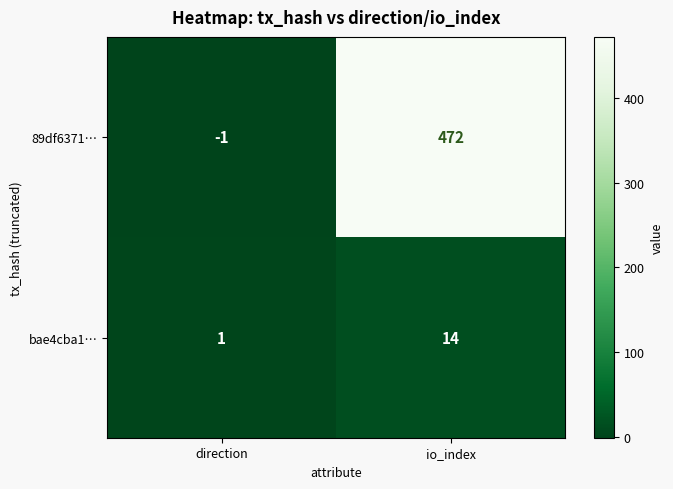

Which series has the largest total across all categories?

89df6371…